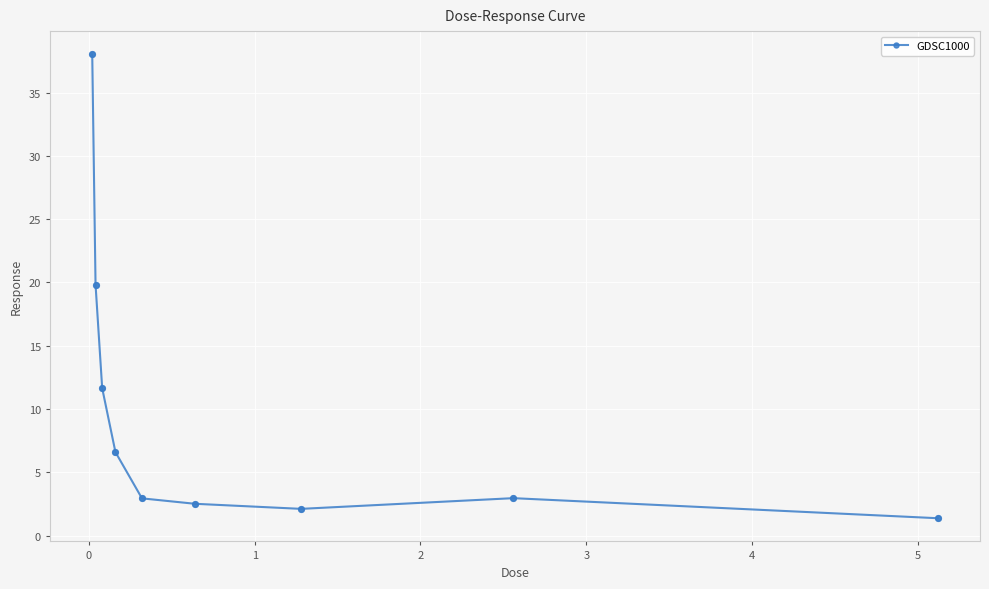

What is the value of the 8th point from the left?

3.0